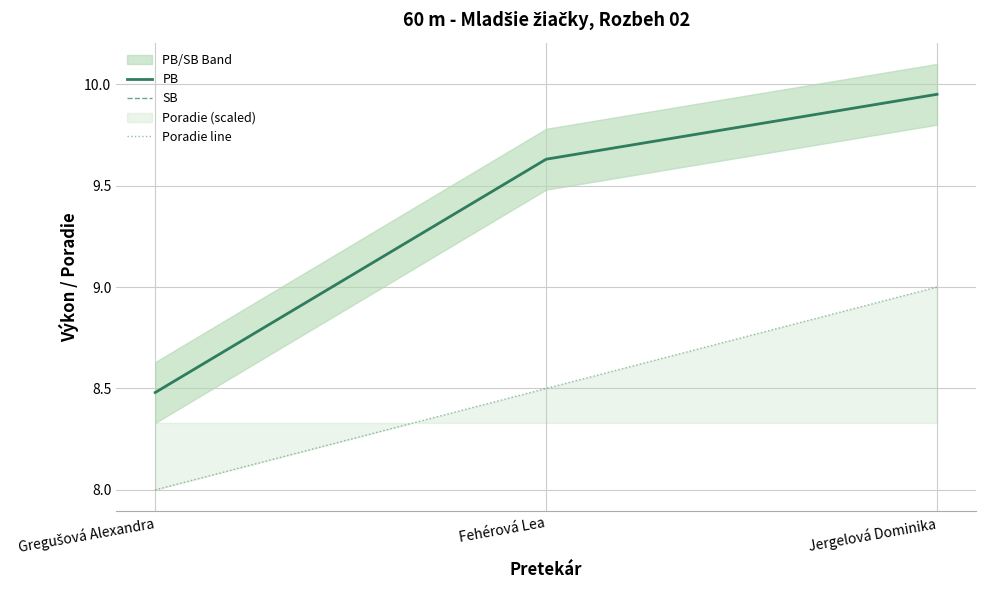

List the series in order of their peak value, highest first.

PB, SB, Poradie line